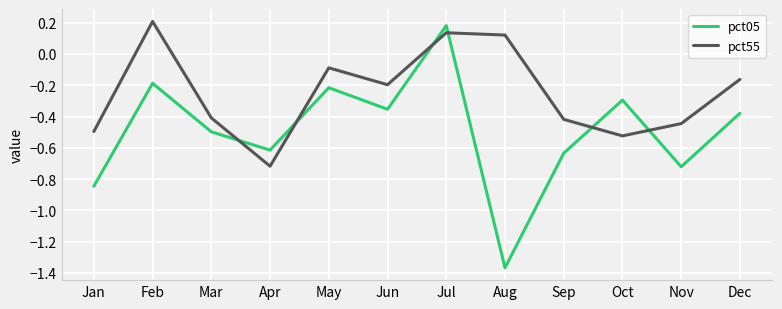

Where do pct05 and pct55 first cross each other?

Mar and Apr